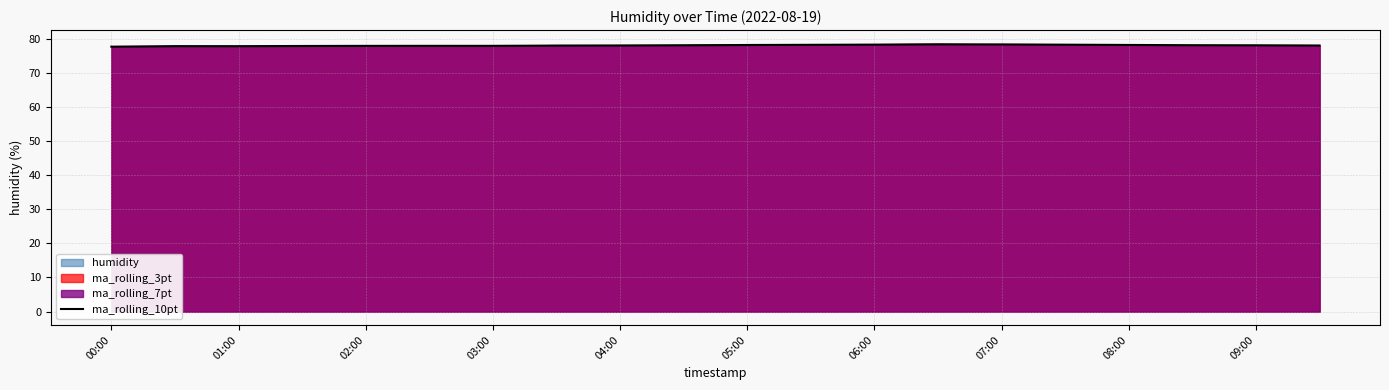

How many data points are above 78?

10